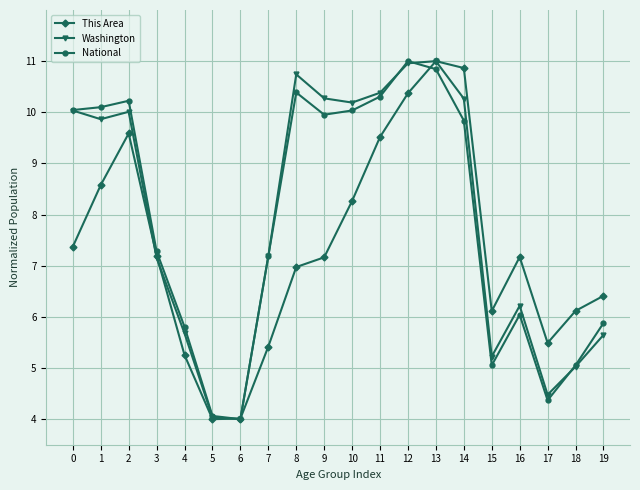

What is the maximum value shown in the chart?

11.0